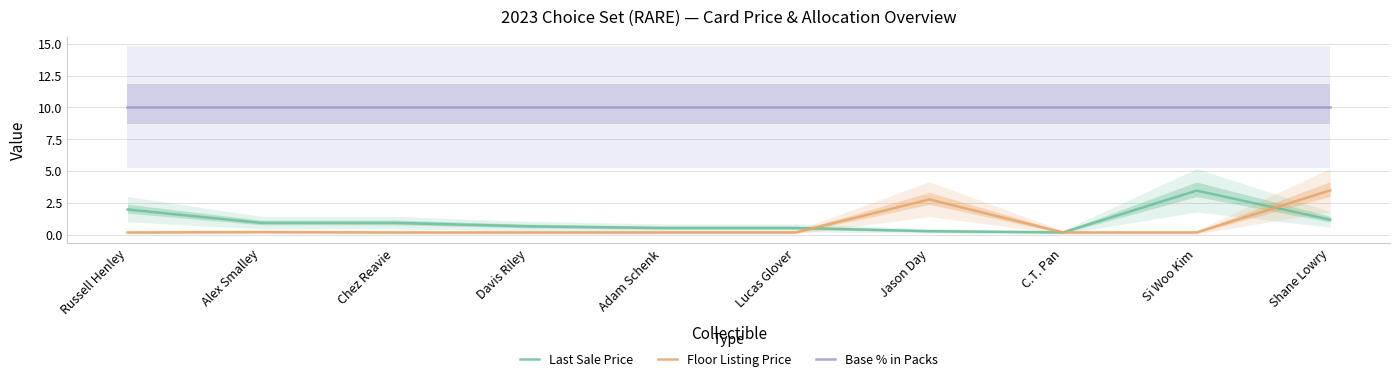

At which label does Base % in Packs reach its peak?

Russell Henley